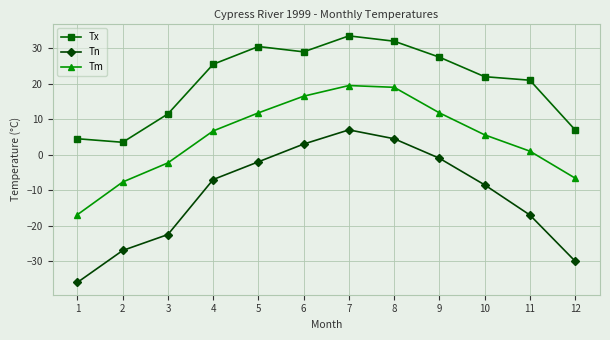

True or false: Tx has more than 2 interior local peaks.

False